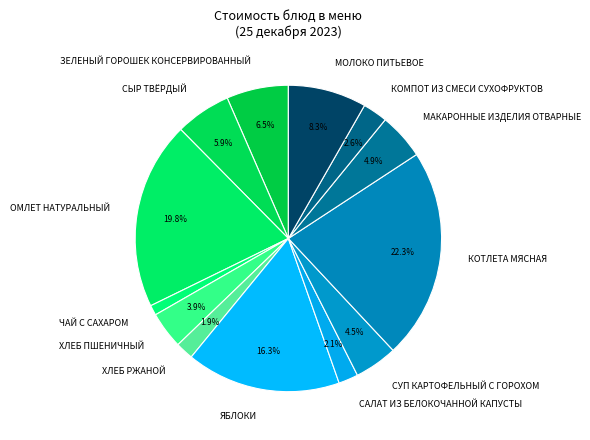

Which has a higher value, ХЛЕБ РЖАНОЙ or ОМЛЕТ НАТУРАЛЬНЫЙ?

ОМЛЕТ НАТУРАЛЬНЫЙ